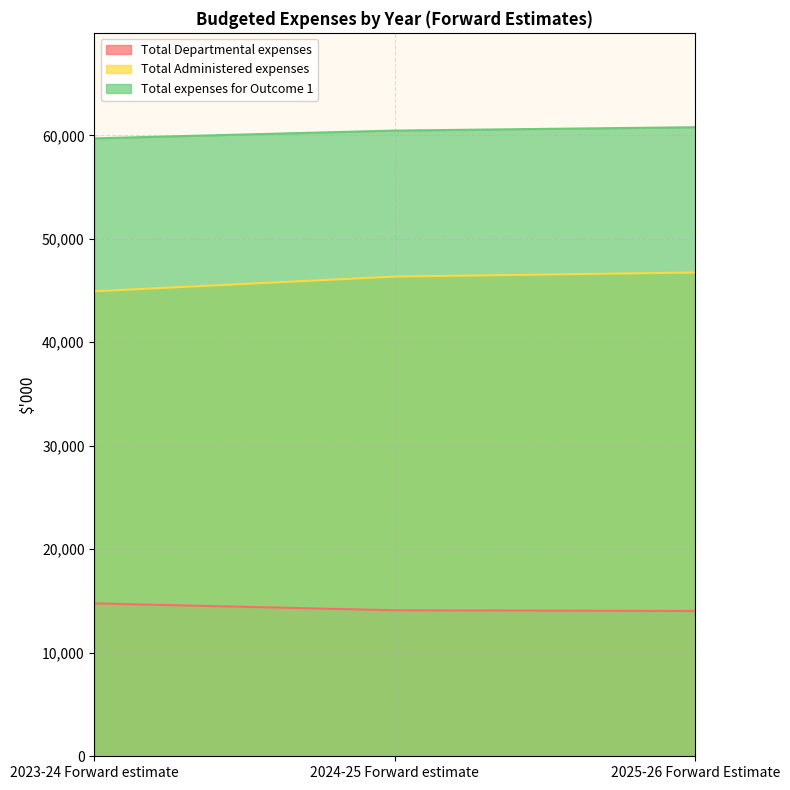

Which has a higher value, 2025-26 Forward Estimate or 2023-24 Forward estimate?

2023-24 Forward estimate